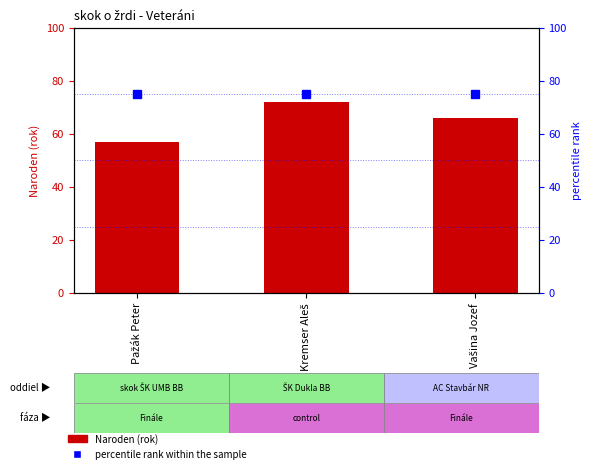

Reading left to right, what are all the values shown in this chart?

Naroden: Pažák Peter=57	Kremser Aleš=72	Vašina Jozef=66
percentile rank within the sample: Pažák Peter=75	Kremser Aleš=75	Vašina Jozef=75